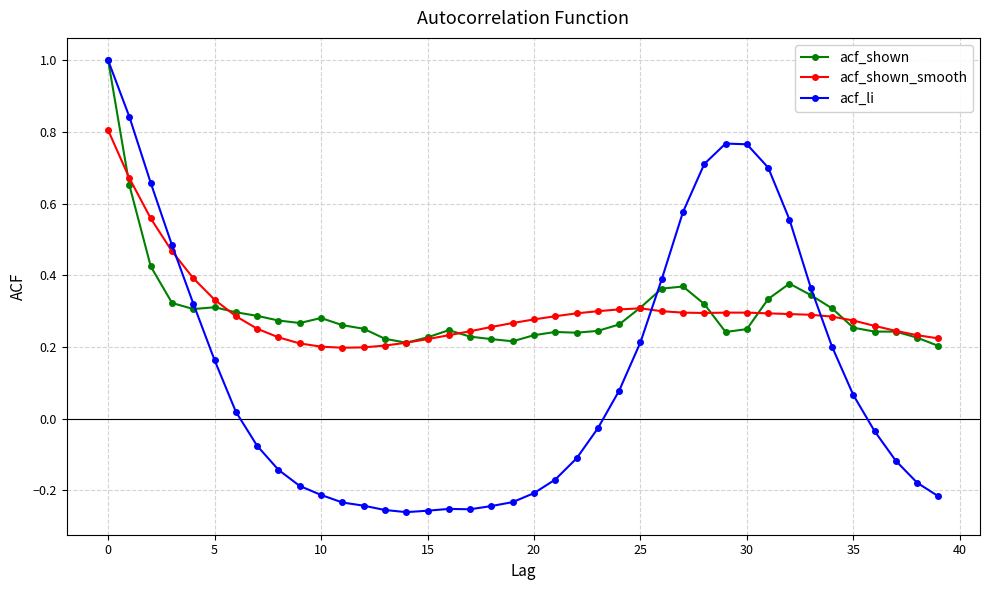

True or false: acf_shown has more than 1 interior local peaks.

True